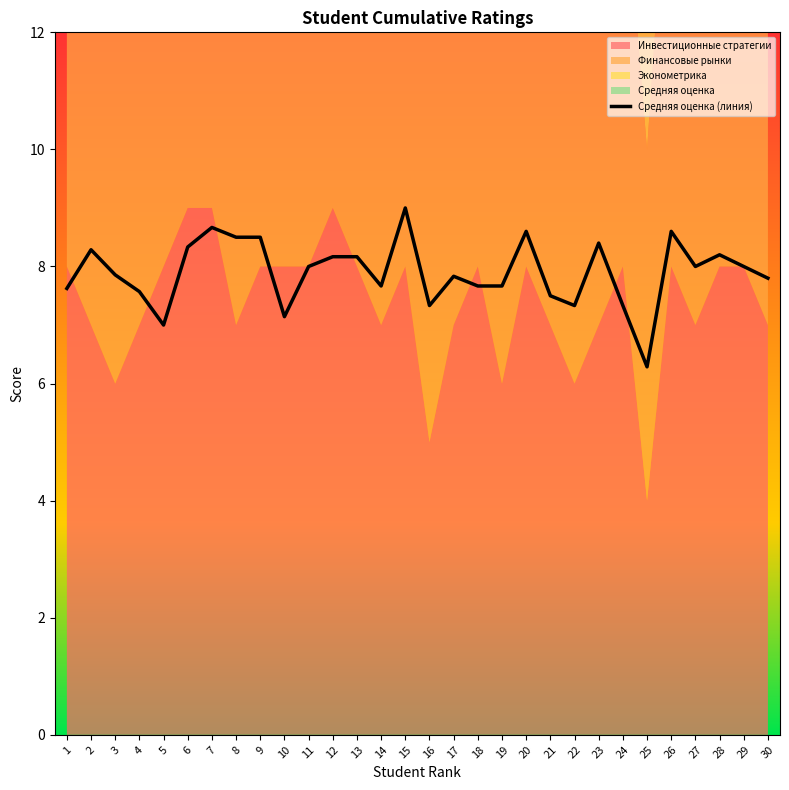

What is the maximum value shown in the chart?

9.0